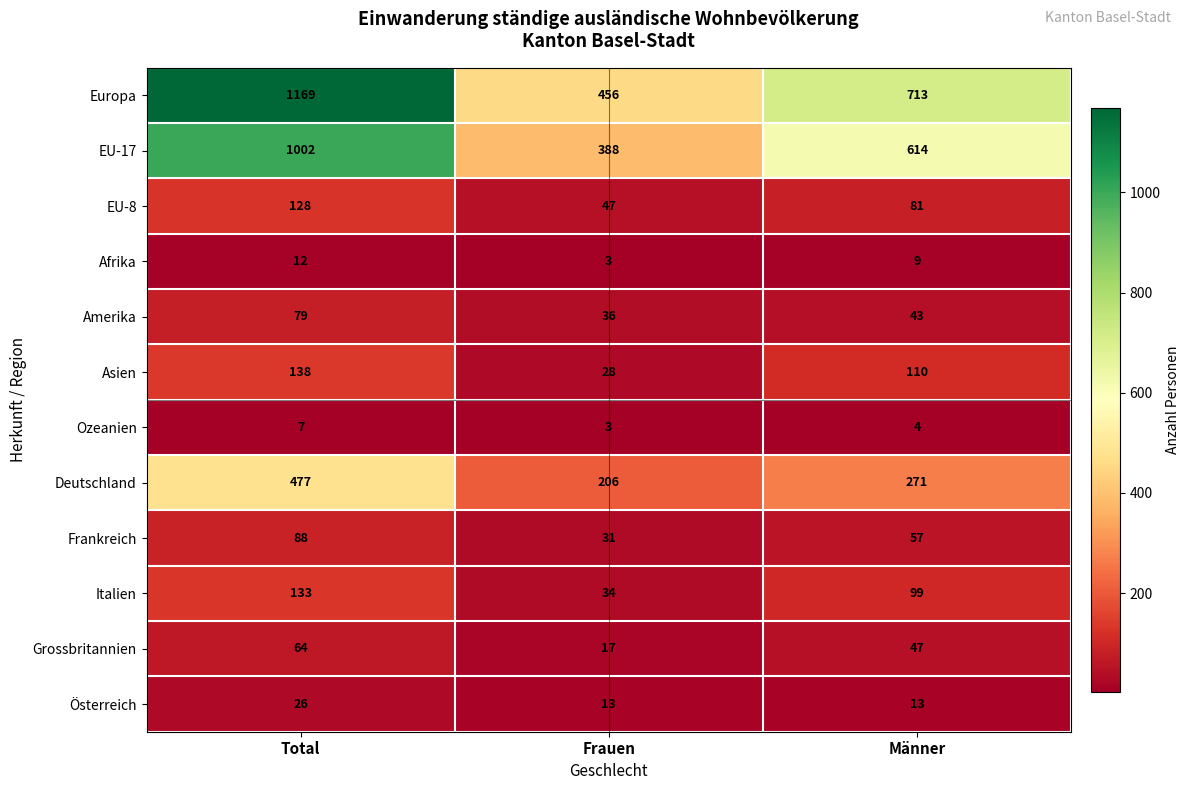

Which series changed the most between Total and Frauen?

Europa